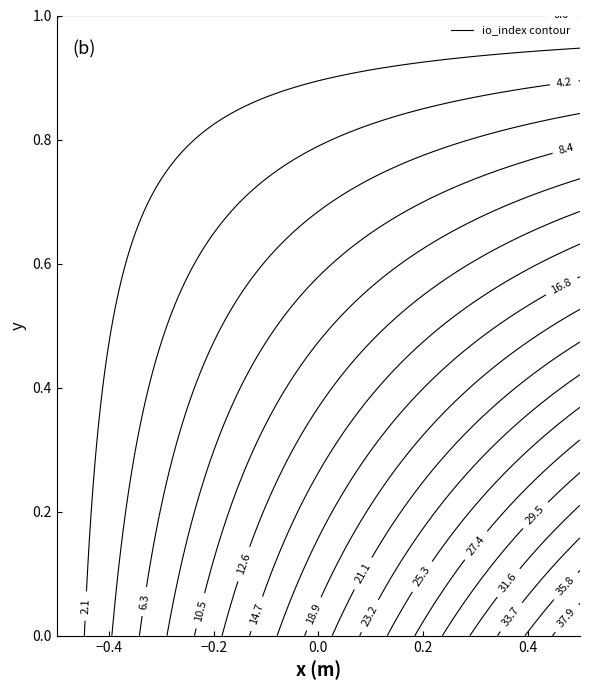

The value of c316cad14658133b85a45995bef516c600256da at 1 is 12. True or false?

False